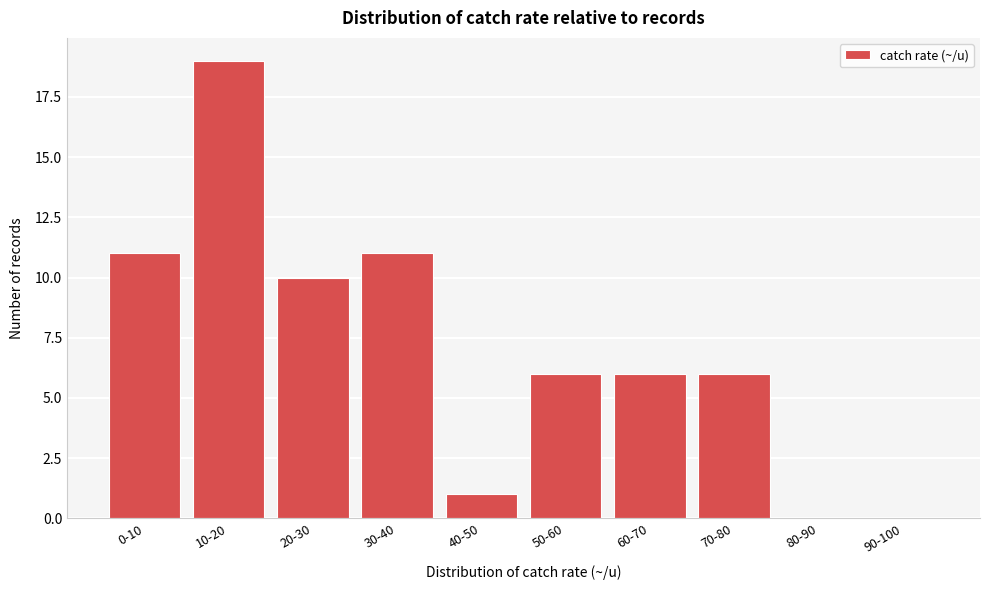

Reading right to left, transcribe all the data shown in this chart.

90-100=0	80-90=0	70-80=6	60-70=6	50-60=6	40-50=1	30-40=11	20-30=10	10-20=19	0-10=11